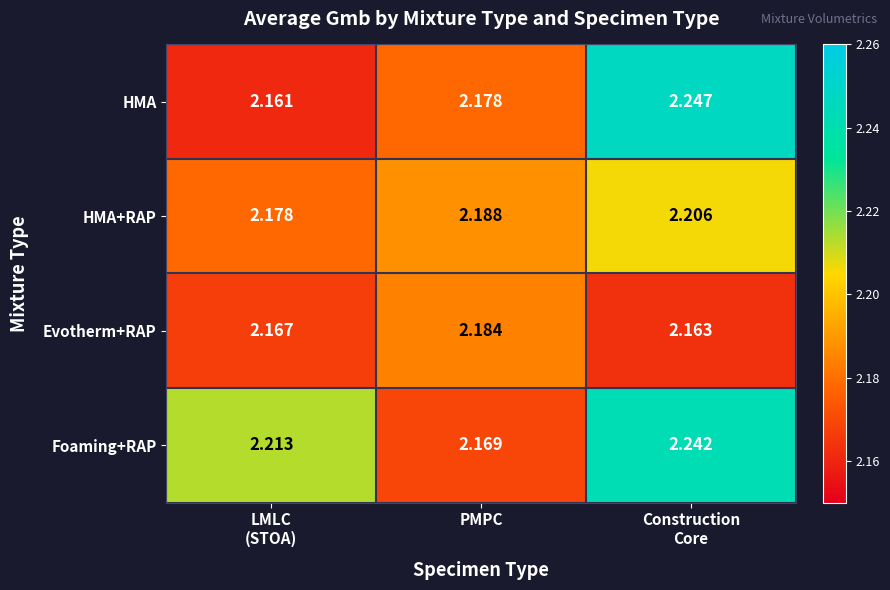

Which category has the lowest value in the Foaming+RAP series?

PMPC